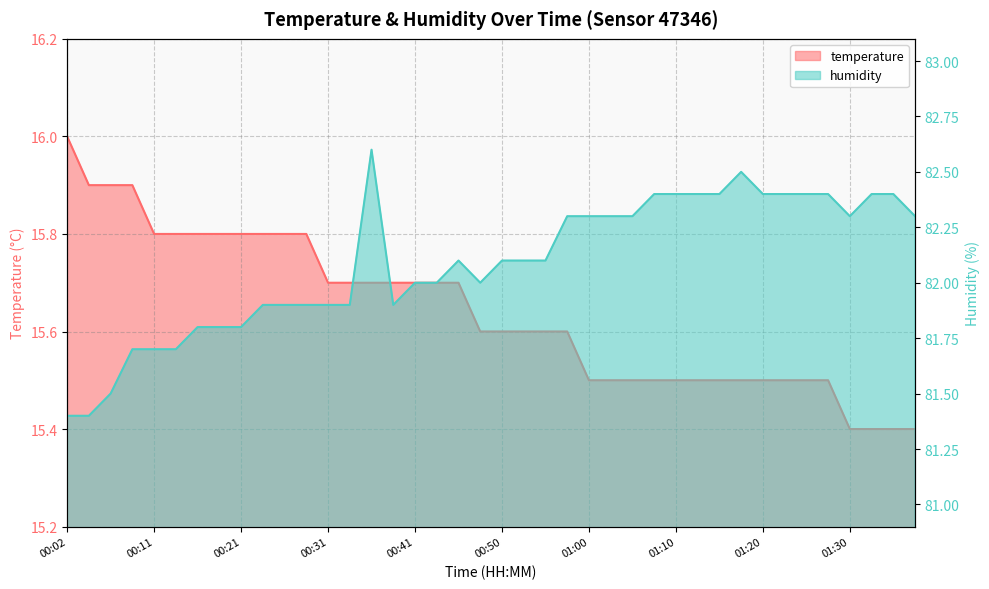

What is the difference between the maximum and second lowest values in the humidity series?

1.2